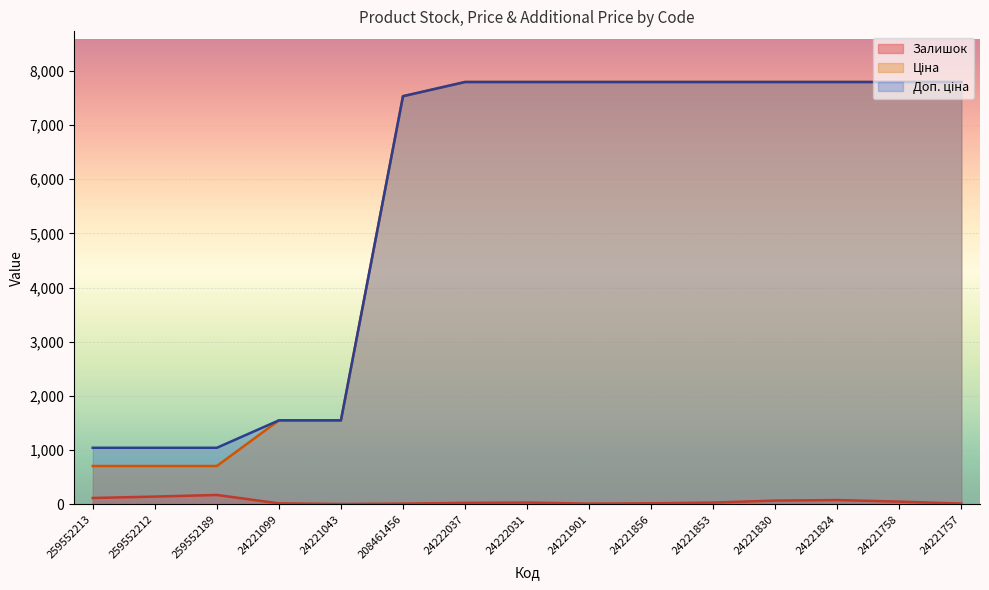

What is the minimum value shown in the chart?

4.0